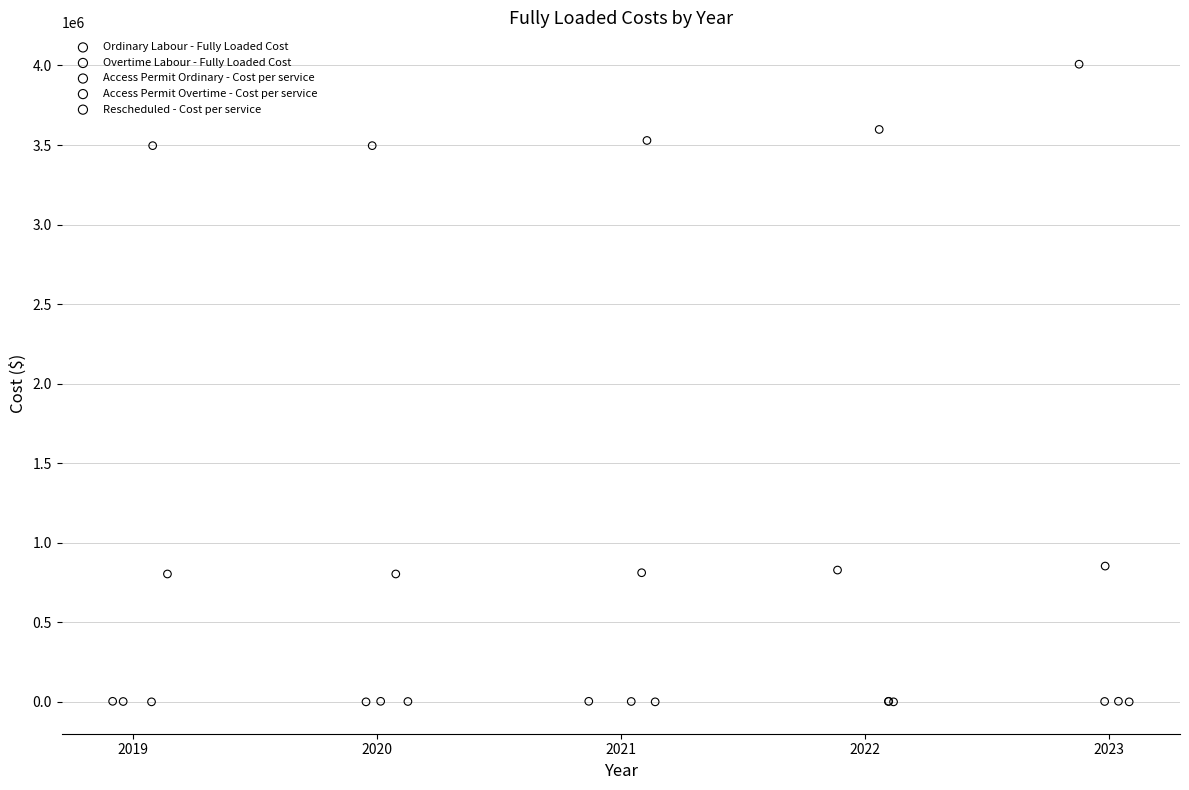

Which series has the largest Y range (max minus min)?

Ordinary Labour - Fully Loaded Cost